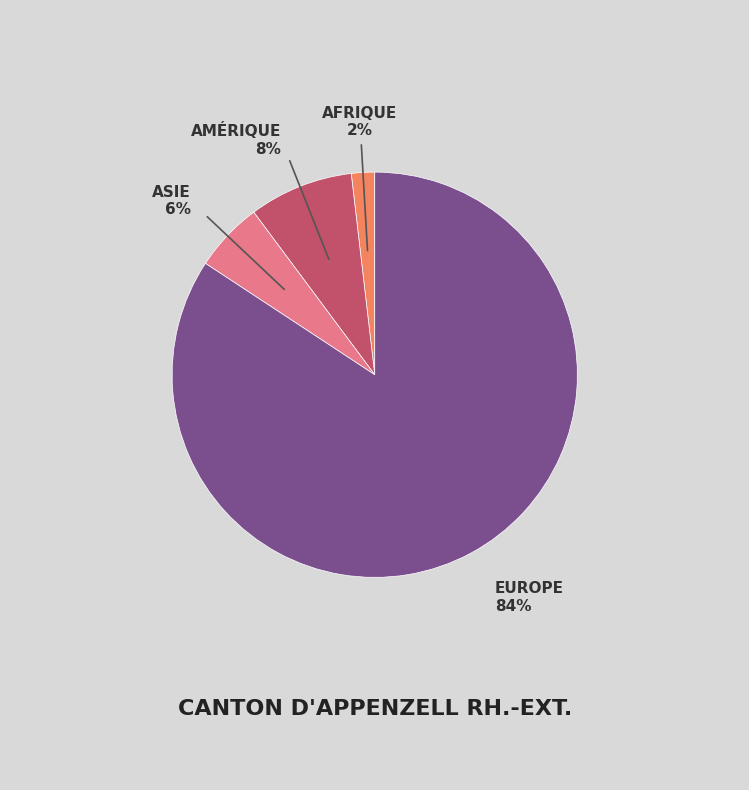

To the nearest percent, what is the average slice percentage?

25%